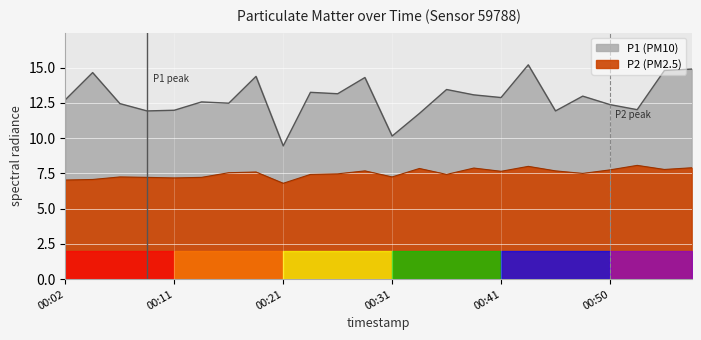

Reading left to right, extract all data points from this chart.

P1: 12.7	14.7	12.4	11.9	12.0	12.6	12.5	14.4	9.4	13.2	13.2	14.3	10.2	11.8	13.4	13.1	12.9	15.2	11.9	13.0	12.4	12.0	14.8	14.9
P2: 7.0	7.1	7.2	7.2	7.2	7.2	7.5	7.6	6.8	7.4	7.5	7.7	7.2	7.8	7.4	7.9	7.7	8.0	7.7	7.5	7.8	8.1	7.8	7.9